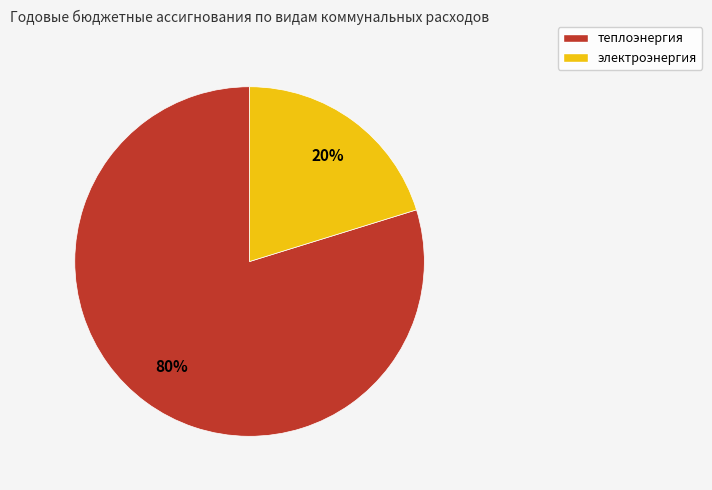

To the nearest percent, what is the average slice percentage?

50%